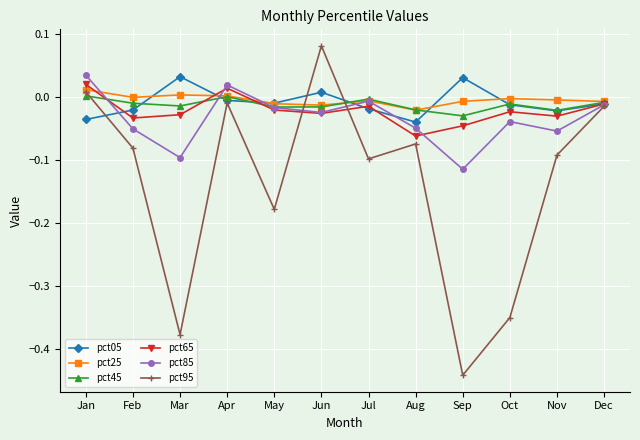

Where does the pct95 series first go above 0?

Jan